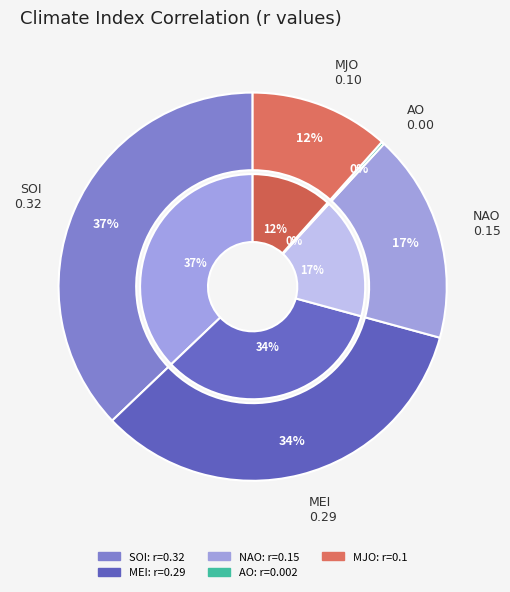

How many segments does this pie chart have?

5